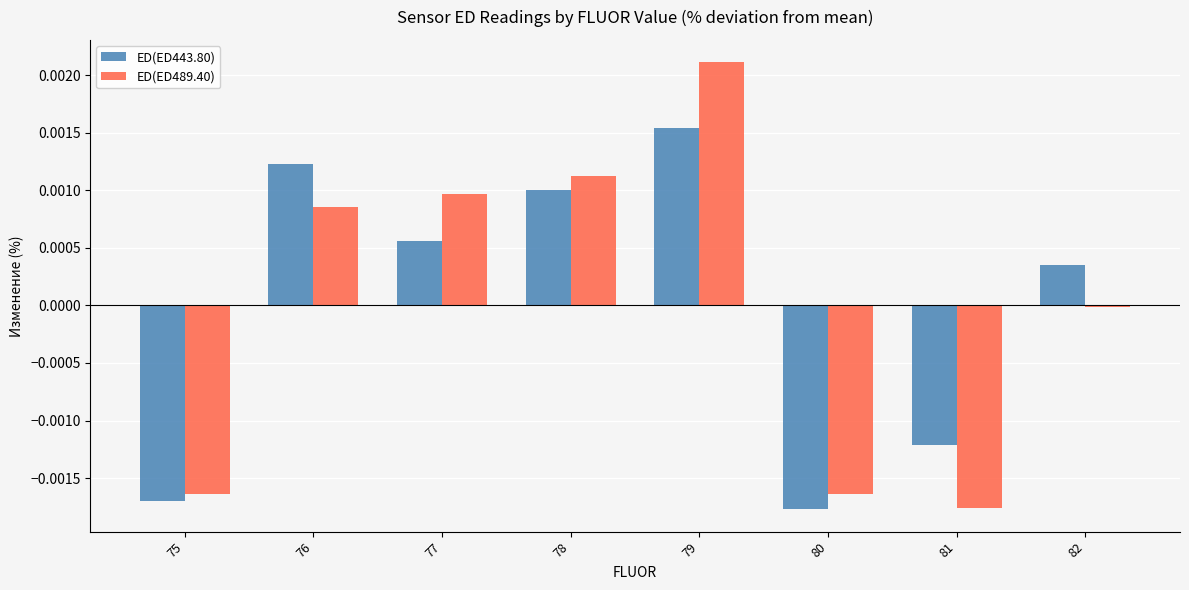

Which series changed the most between 76 and 77?

ED(ED443.80)